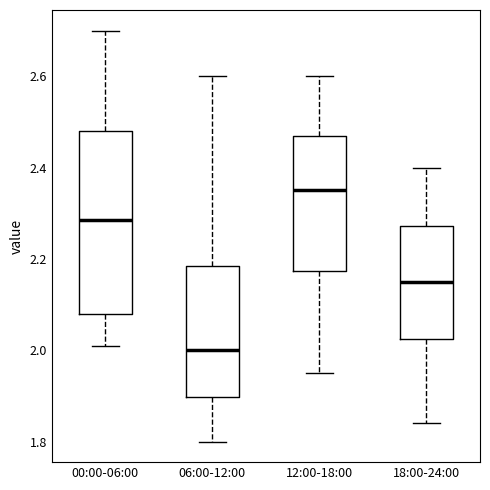

Reading left to right, transcribe this box plot: for each box, give where its median line is, the range the box spans, and where its two whiskers end, as read against the y-axis. The values are not printed on the chart, so give them approximately, as read against the axis.

00:00-06:00: median 2.28, box 2.08 to 2.48, whiskers 2.02 to 2.70
06:00-12:00: median 2.00, box 1.90 to 2.18, whiskers 1.80 to 2.60
12:00-18:00: median 2.36, box 2.18 to 2.48, whiskers 1.96 to 2.60
18:00-24:00: median 2.16, box 2.02 to 2.28, whiskers 1.84 to 2.40